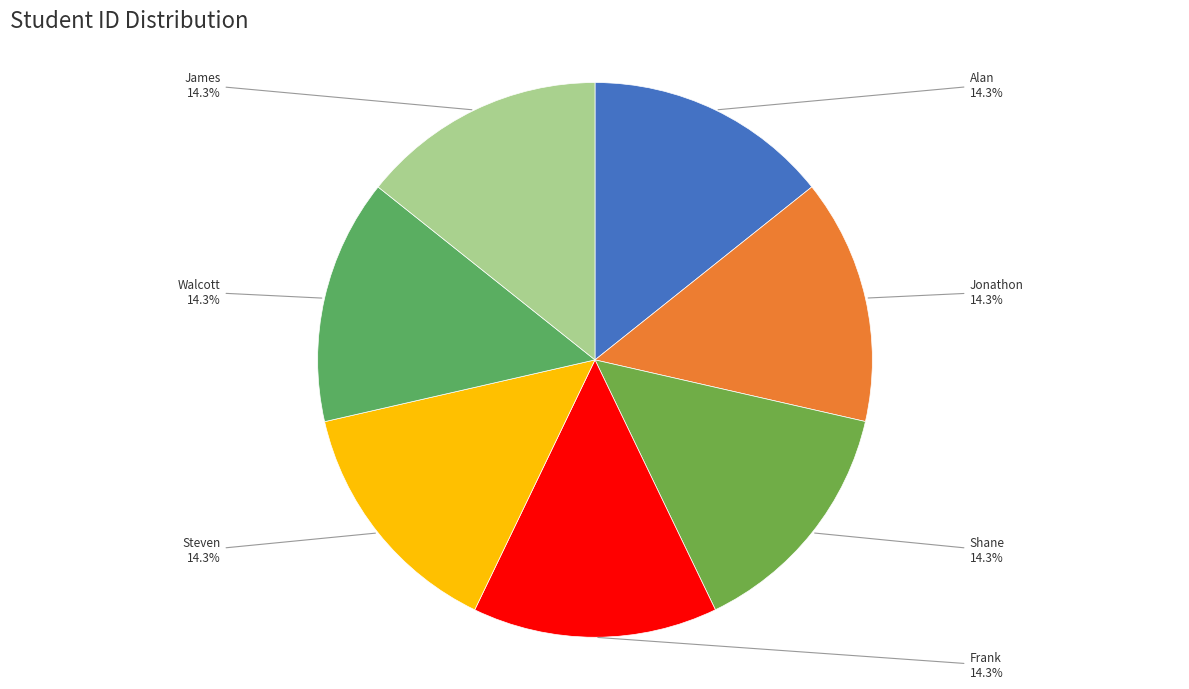

Is there any slice that represents more than half of the pie?

No